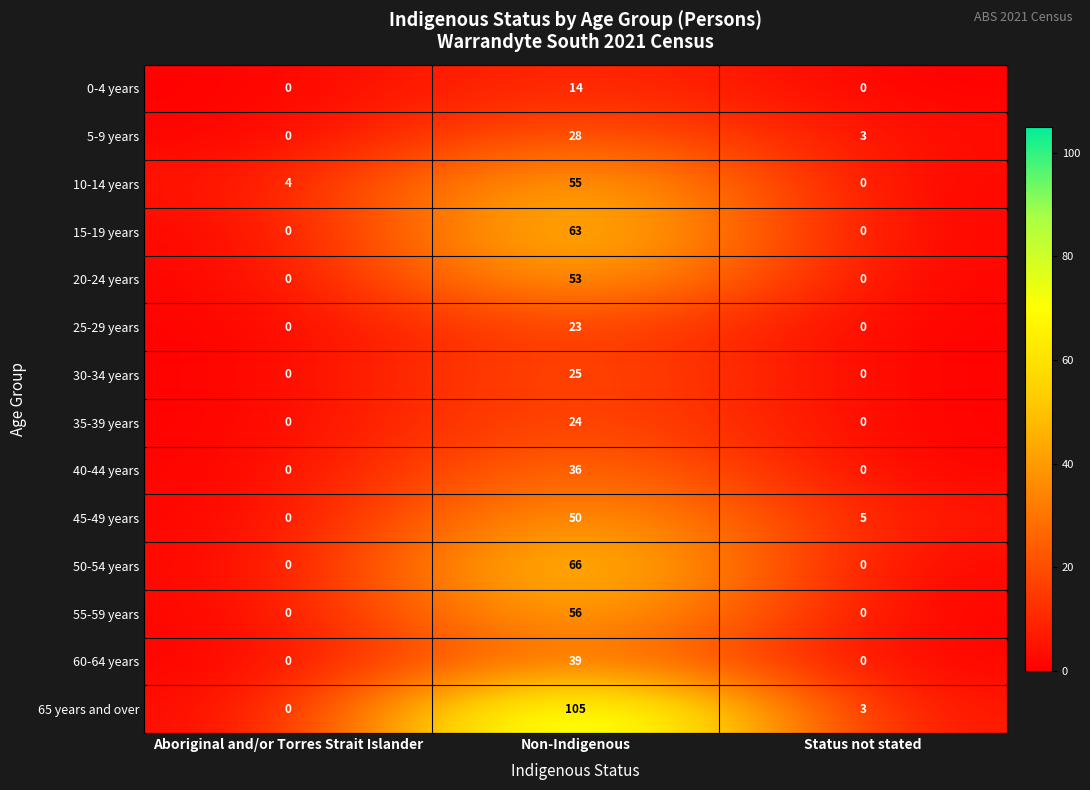

What is the maximum value shown in the chart?

105